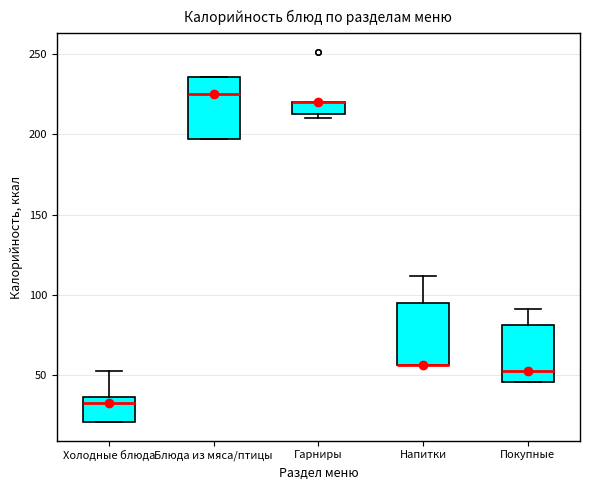

Reading left to right, read every box against the y-axis: the position of its median line, the range the box covers, and the ends of its whiskers. The values are not printed on the chart, so give them approximately, as read against the axis.

Холодные блюда: median 35 (just below the box's upper edge), box 20 to 35, whiskers 20 to 50
Блюда из мяса/птицы: median 225, box 195 to 235, whiskers 195 to 235
Гарниры: median 220 (drawn on the box's upper edge), box 210 to 220, whiskers 210 (just below the box's lower edge) to 220
Напитки: median 55 (drawn on the box's lower edge), box 55 to 95, whiskers 55 to 110
Покупные: median 55, box 45 to 80, whiskers 45 to 90